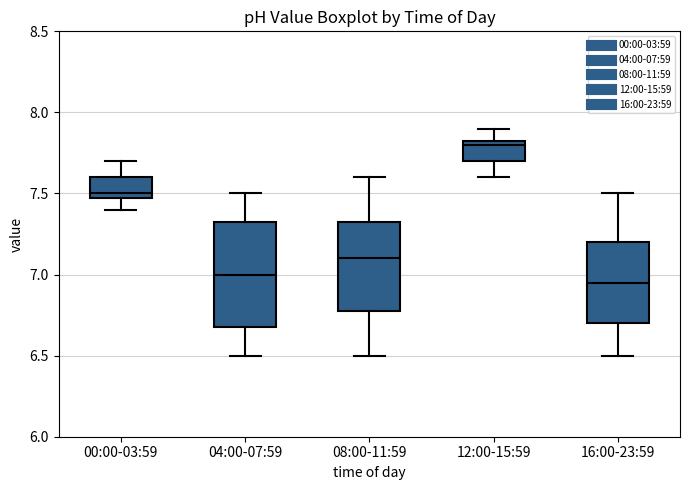

Where is the lower edge of the box for 00:00-03:59 on the y-axis? The values are not printed on the chart, so give them approximately, as read against the axis.

7.50